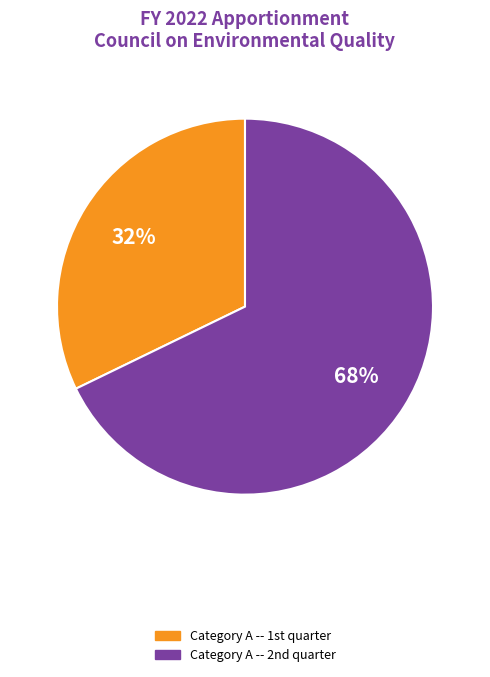

How many segments does this pie chart have?

2